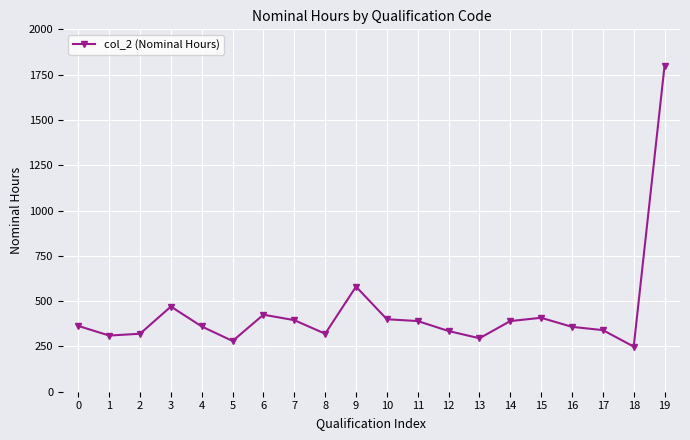

True or false: the data has more than 1 interior local peaks.

True